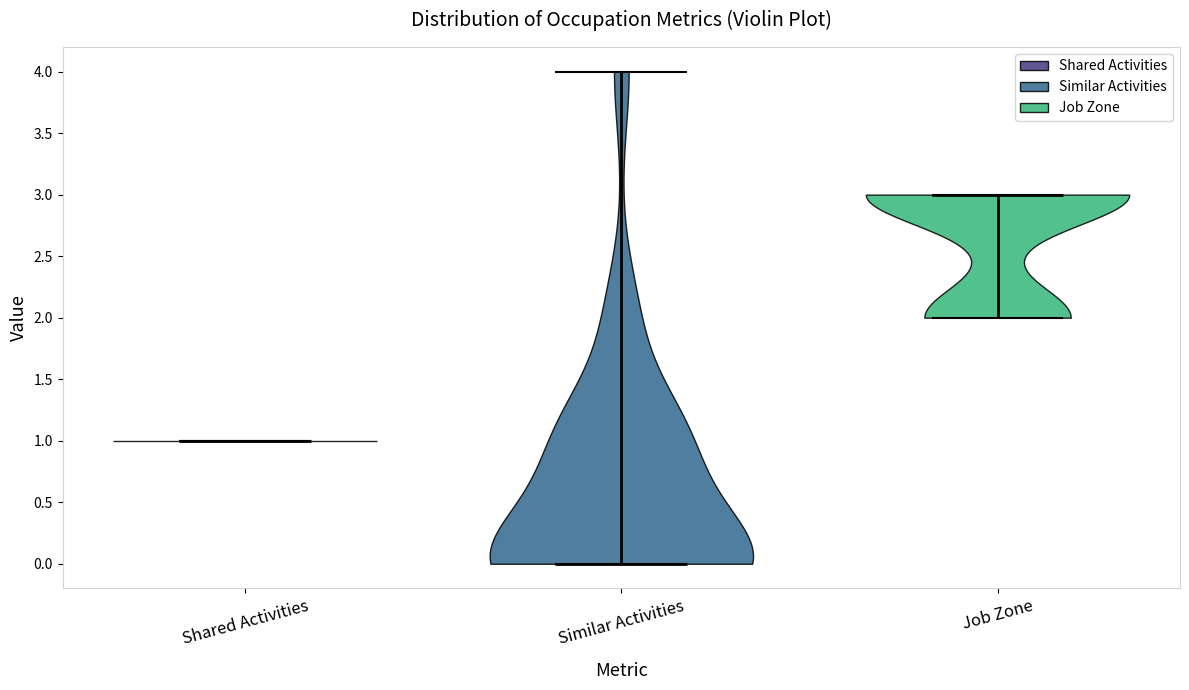

Reading left to right, read every violin against the y-axis: where its median line is, and the lowest and highest points it reaches. The values are not printed on the chart, so give them approximately, as read against the axis.

Shared Activities: median line 1, lowest point 1, highest point 1
Similar Activities: median line 0, lowest point 0, highest point 4
Job Zone: median line 3, lowest point 2, highest point 3